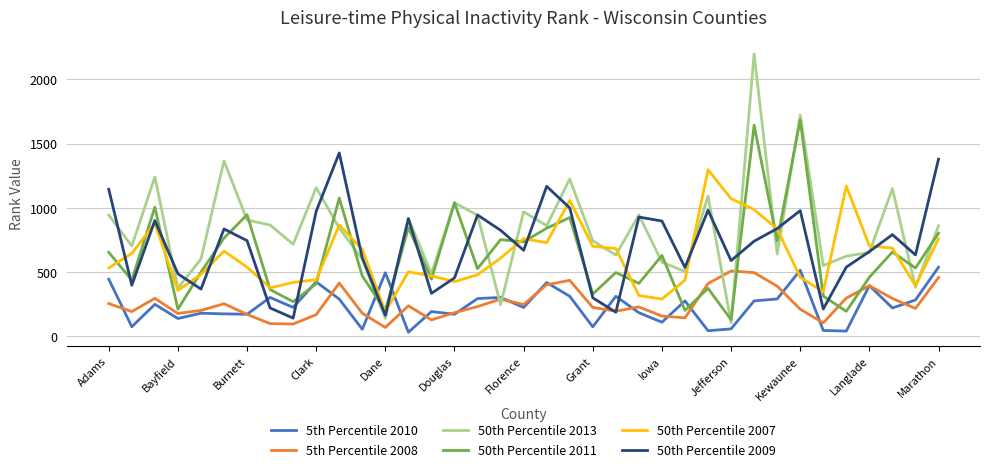

Which series has the largest total across all categories?

50th Percentile 2013